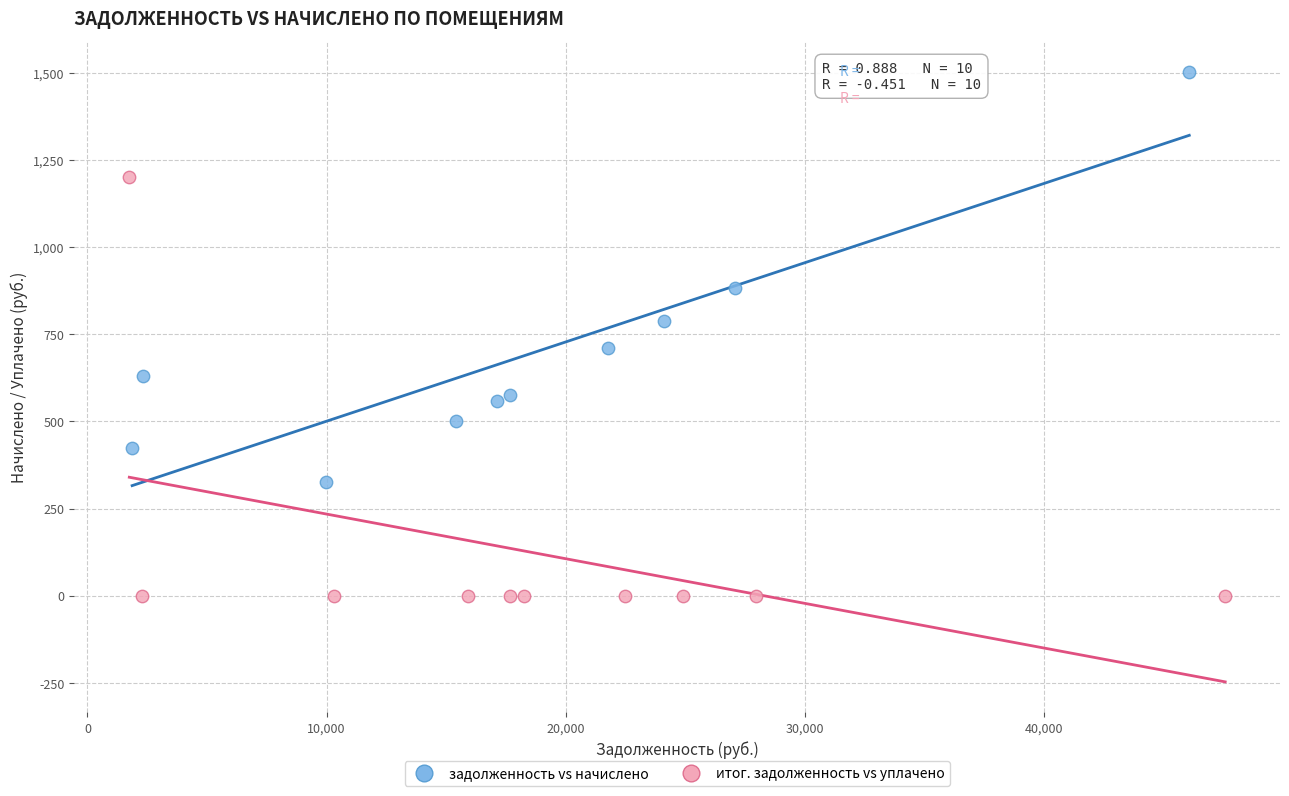

Which series has the widest spread of Y values?

итог. задолженность vs уплачено